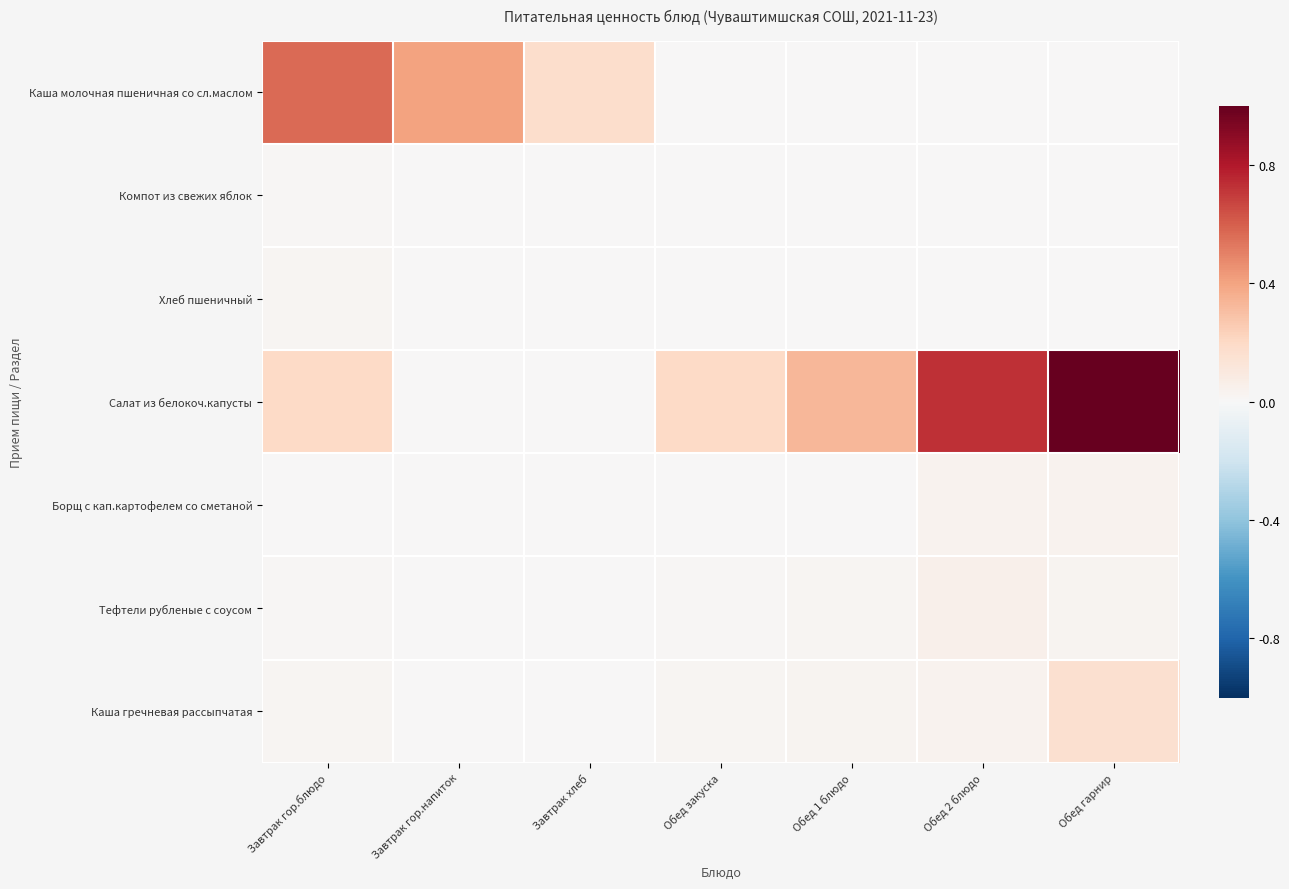

Which series has the widest spread of values?

Салат из белокоч.капусты